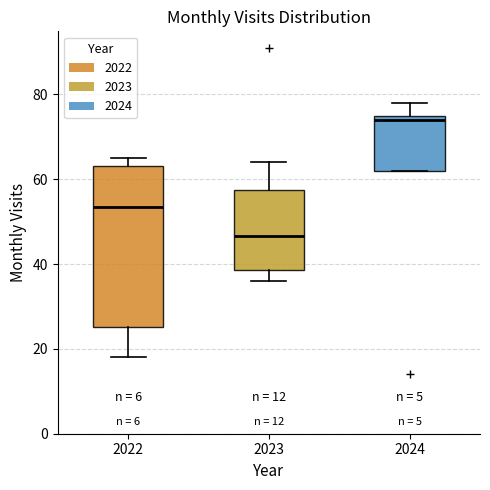

Where does the lower whisker of the box at x = 2023 end on the y-axis? The values are not printed on the chart, so give them approximately, as read against the axis.

36